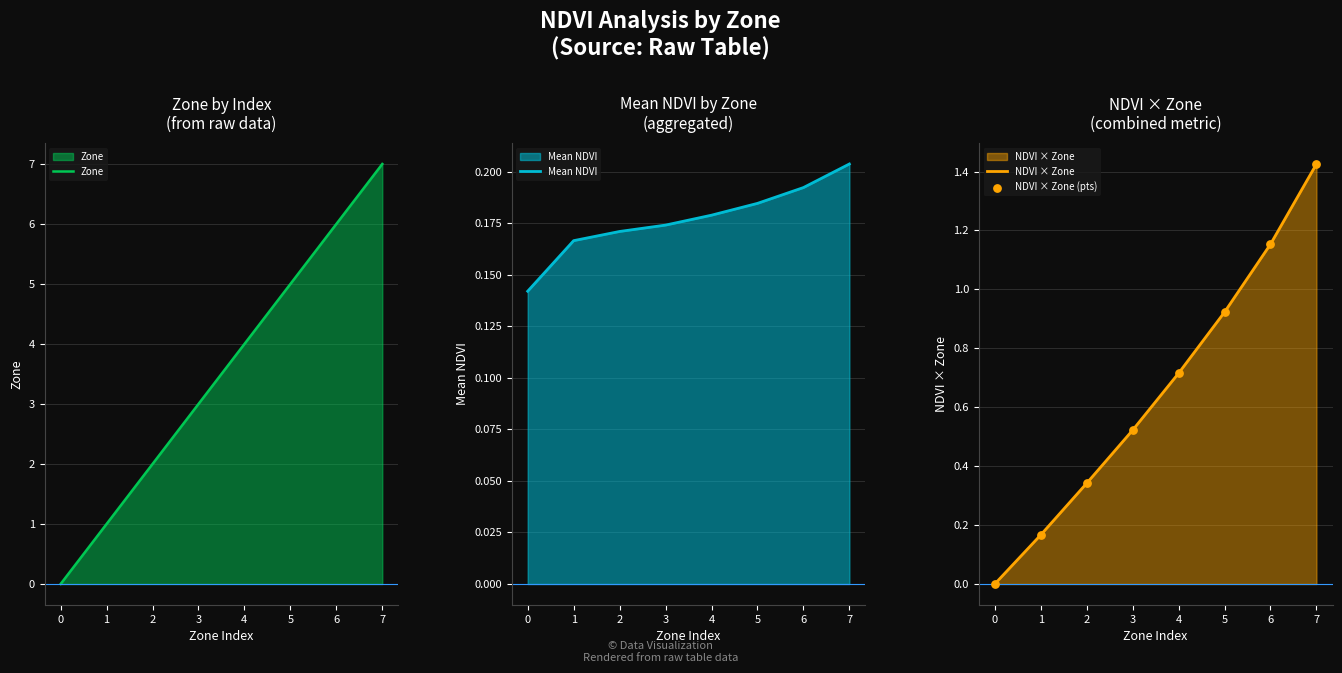

Which series has the largest total across all categories?

Zone